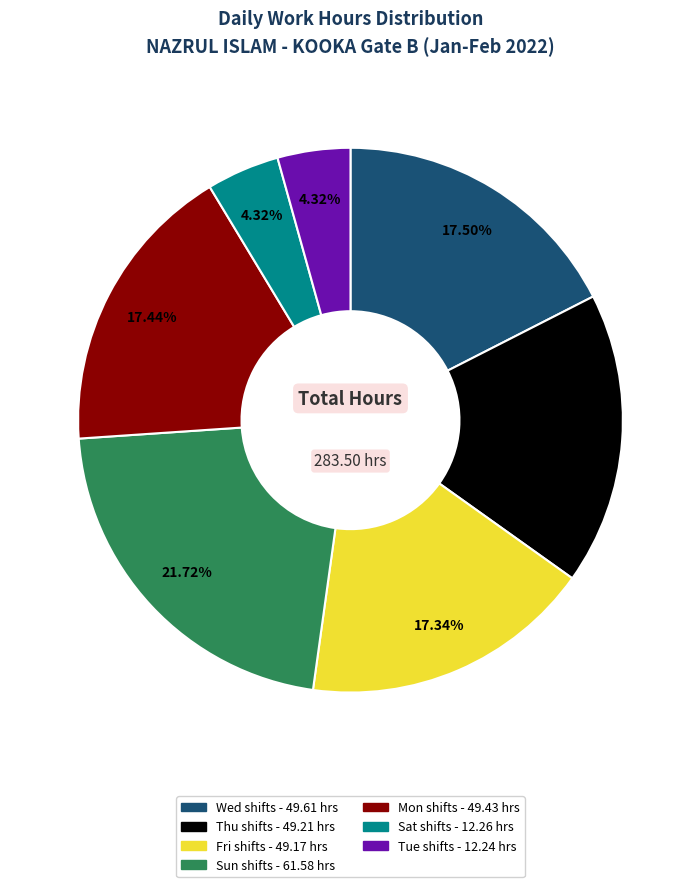

How many segments does this pie chart have?

7